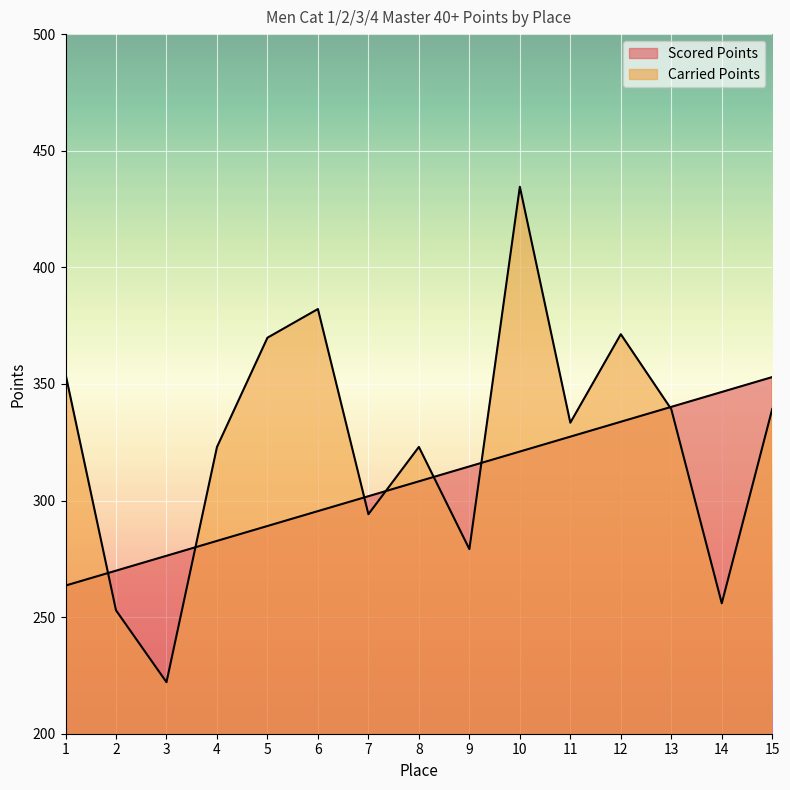

Reading left to right, what are all the values shown in this chart?

Scored Points: 263.5	269.9	276.3	282.7	289.1	295.5	301.8	308.2	314.6	321.0	327.4	333.8	340.2	346.5	352.9
Carried Points: 354.2	252.9	222.1	322.9	369.8	382.1	294.1	323.0	279.2	434.5	333.4	371.3	339.1	255.9	339.2